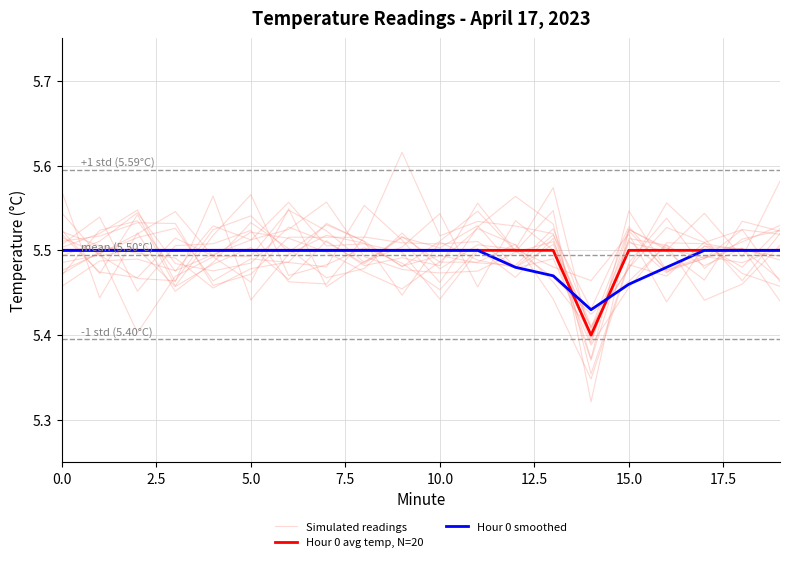

At how many categories does at least one series exceed 5?

20